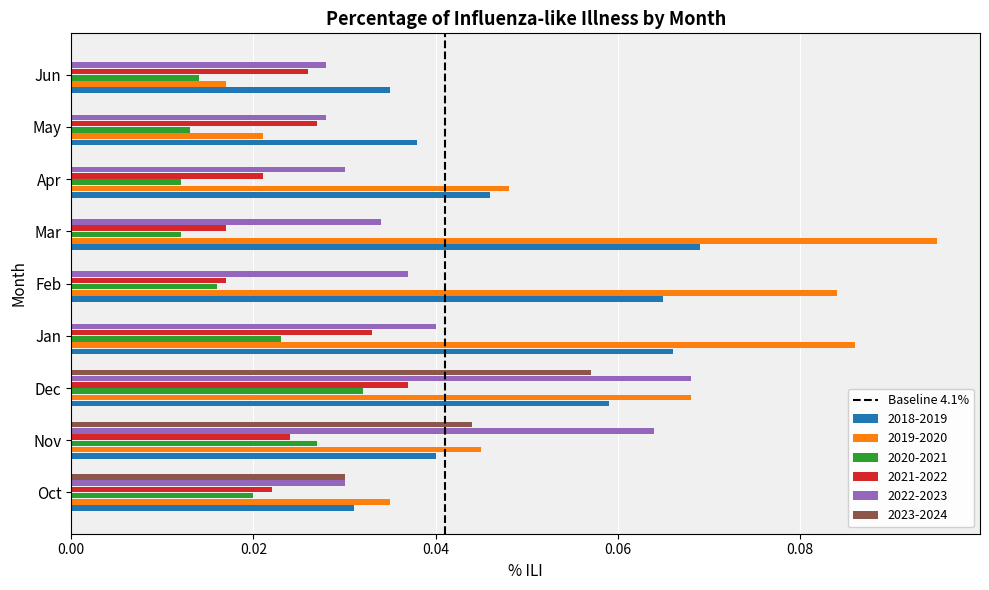

The 2020-2021 series shows 0.0 at Nov. True or false?

True